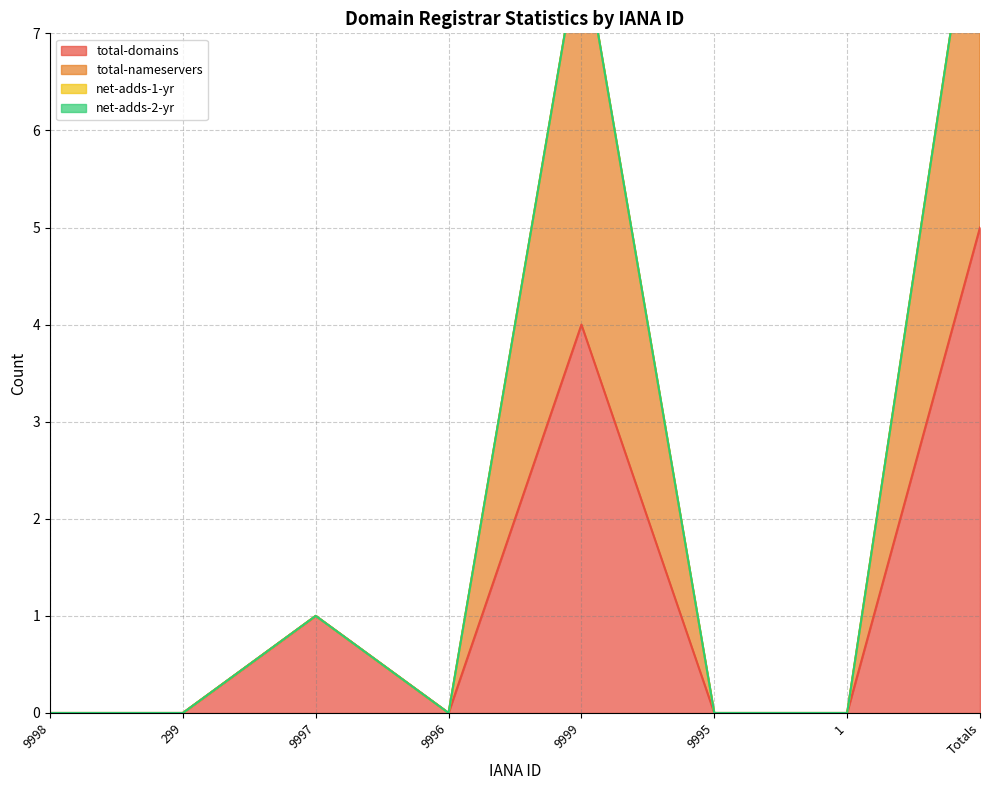

Between 9995 and Totals, which series saw the biggest shift?

total-nameservers